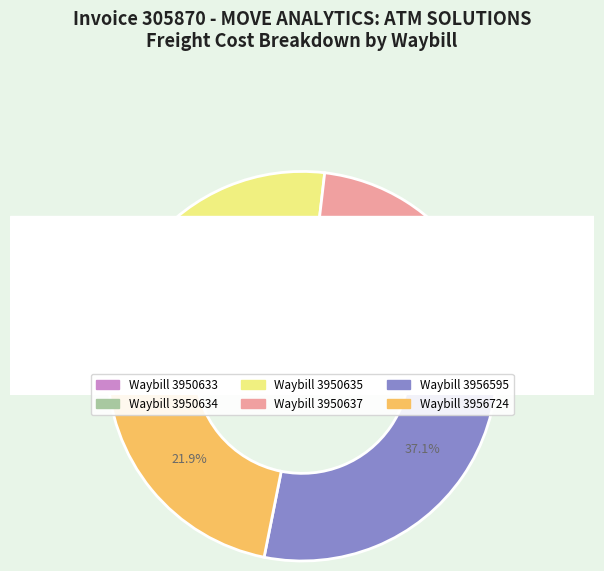

What is the total percentage of Waybill 3950634 and Waybill 3950637?

17.0%